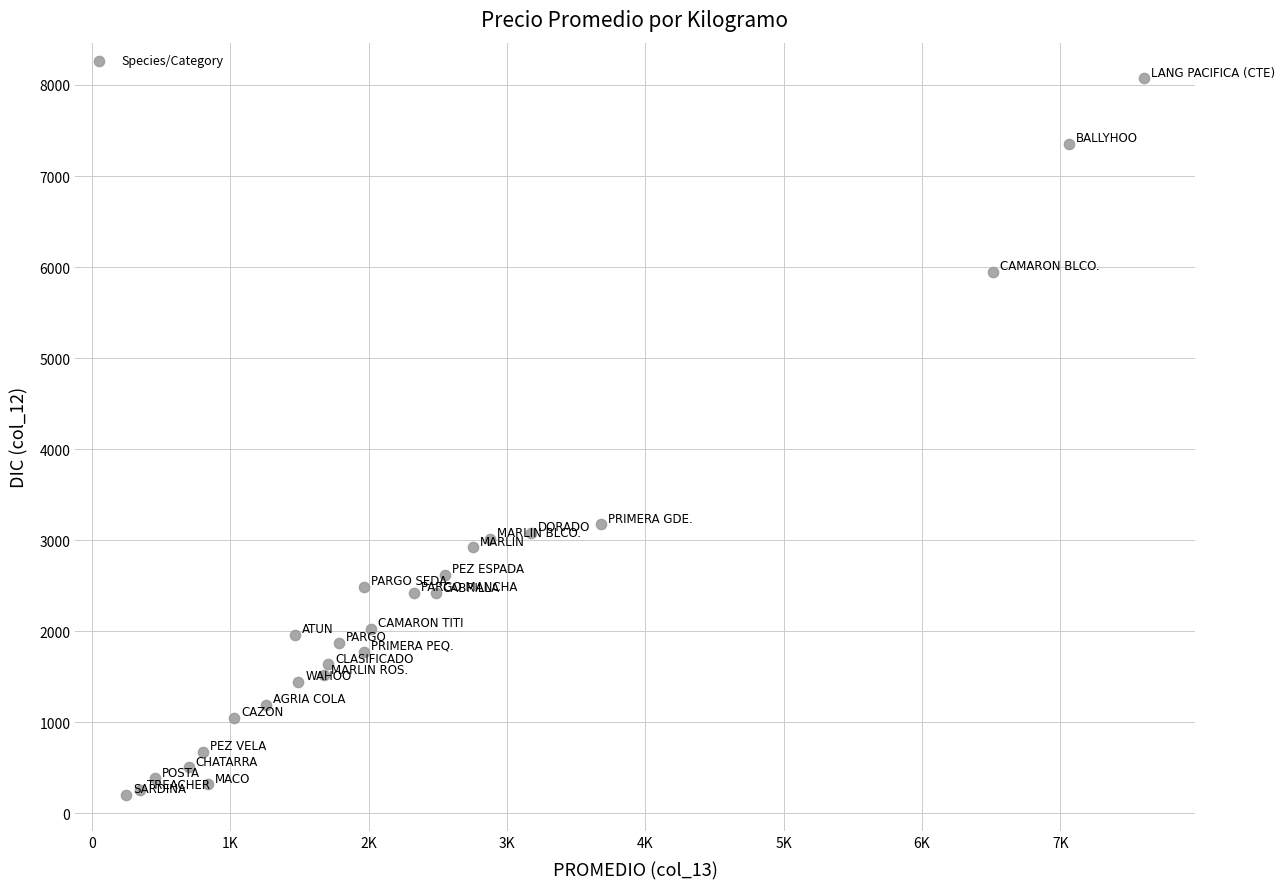

What Y value in the scatter plot is closest to 4135?

3172.9